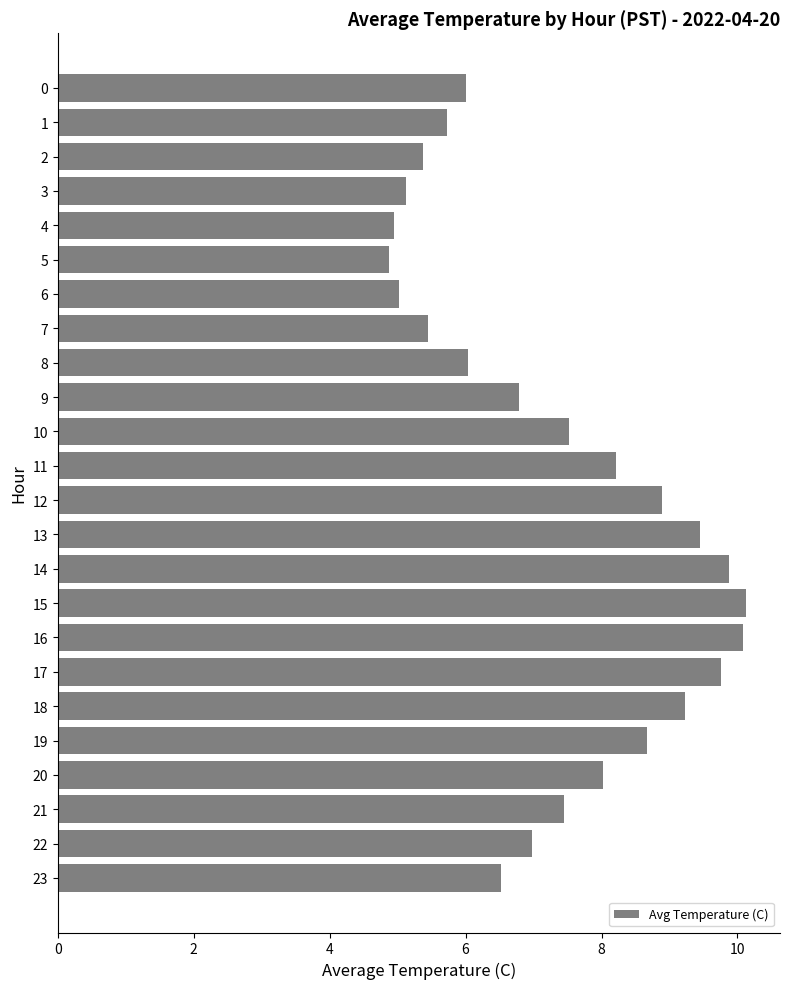

What is the greatest value displayed?

10.1